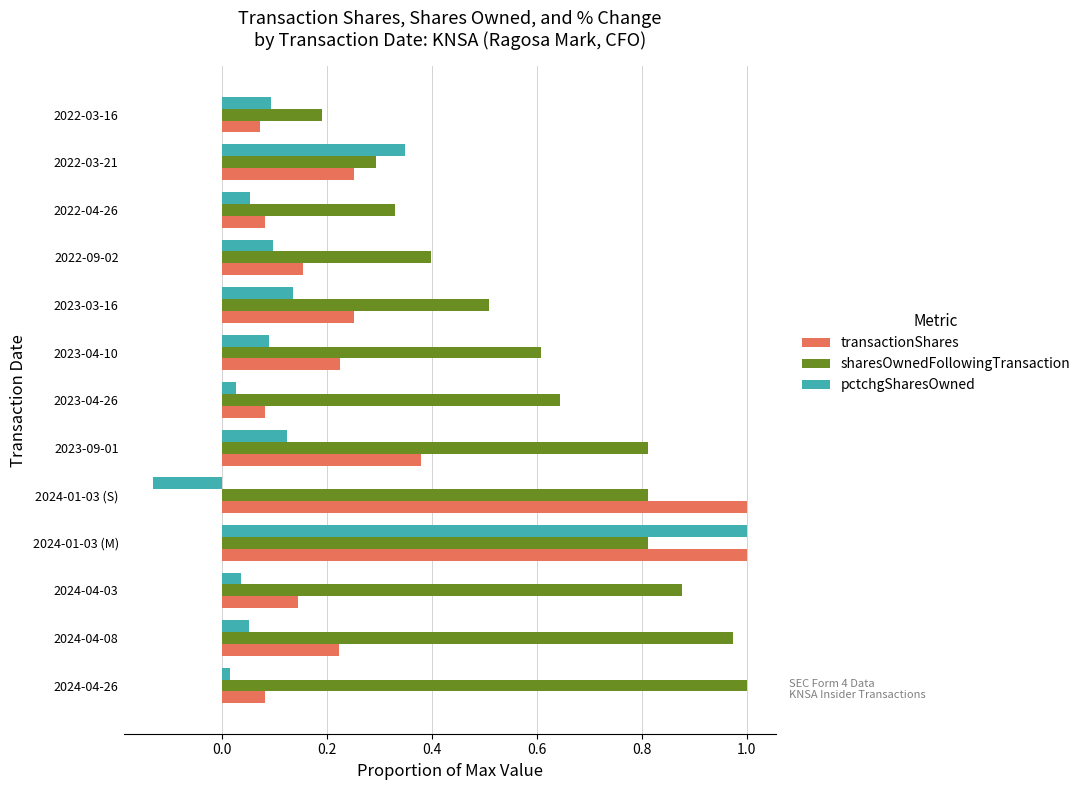

What is the difference between the second highest and minimum values in the sharesOwnedFollowingTransaction series?

0.8